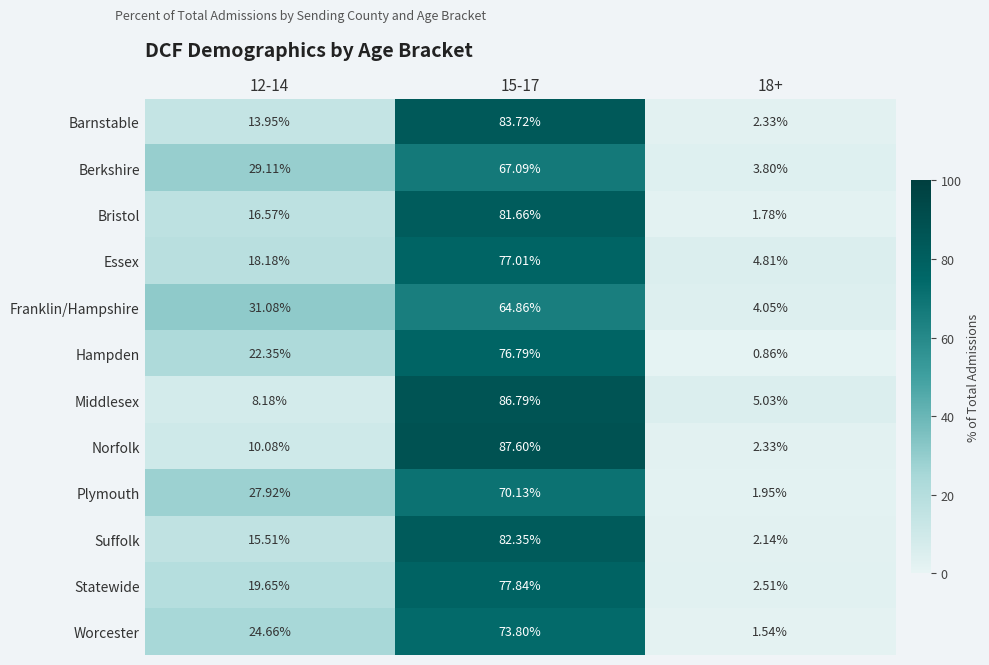

Rank the series by their maximum value, from highest to lowest.

Norfolk, Middlesex, Barnstable, Suffolk, Bristol, Statewide, Essex, Hampden, Worcester, Plymouth, Berkshire, Franklin/Hampshire